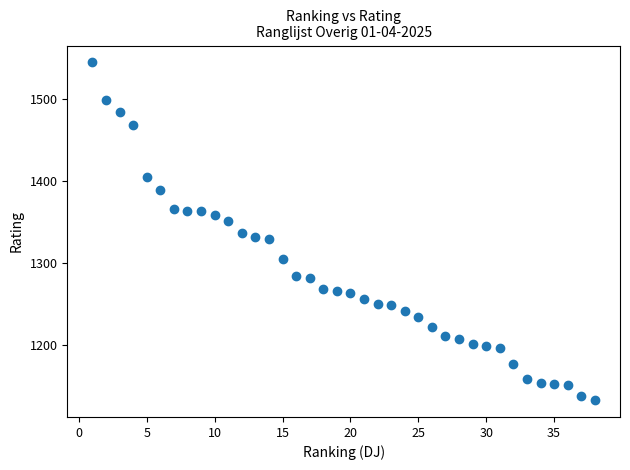

What is the range of Y values (max minus min)?

412